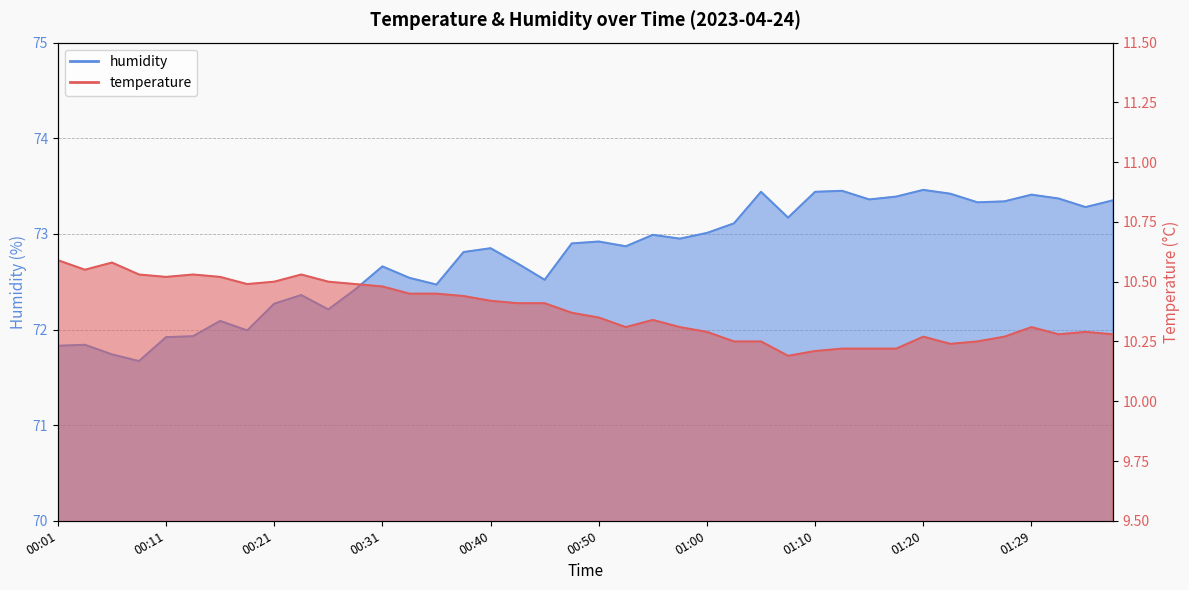

At which category does humidity reach its first local peak?

00:04